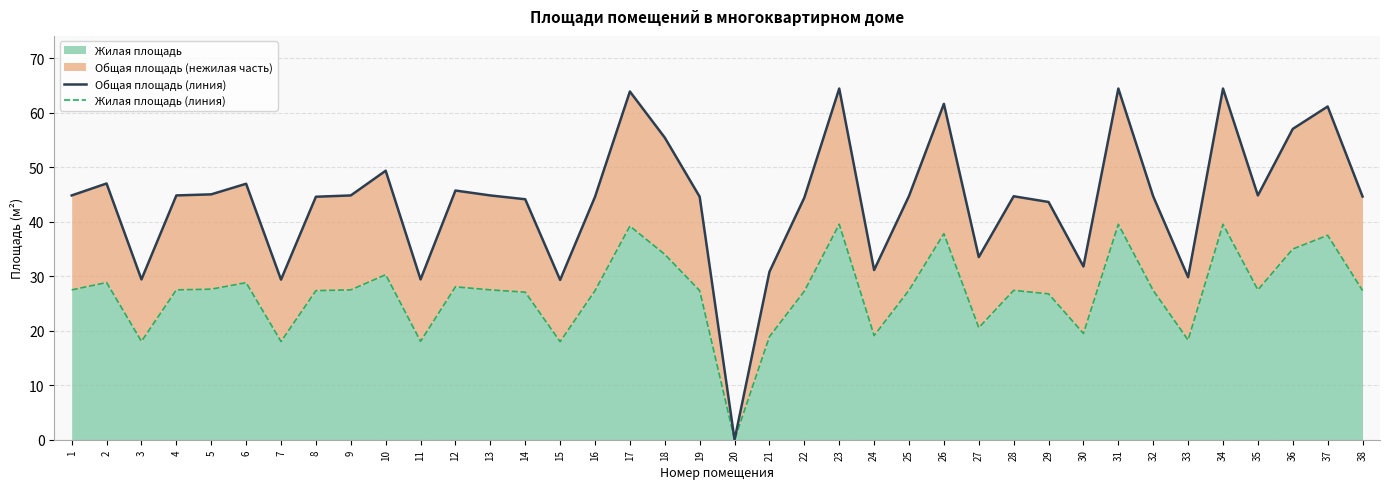

Reading left to right, list all the values displayed in this chart.

Общая площадь (линия): 1=44.8	2=47.0	3=29.4	4=44.8	5=45.0	6=46.9	7=29.4	8=44.6	9=44.8	10=49.3	11=29.4	12=45.7	13=44.8	14=44.1	15=29.3	16=44.5	17=63.9	18=55.4	19=44.6	20=0.0	21=30.8	22=44.4	23=64.4	24=31.1	25=44.7	26=61.6	27=33.5	28=44.6	29=43.6	30=31.8	31=64.4	32=44.6	33=29.8	34=64.4	35=44.8	36=57.0	37=61.1	38=44.6
Жилая площадь (линия): 1=27.5	2=28.8	3=18.0	4=27.5	5=27.6	6=28.8	7=18.0	8=27.3	9=27.5	10=30.3	11=18.0	12=28.0	13=27.5	14=27.1	15=18.0	16=27.3	17=39.2	18=34.0	19=27.3	20=0.0	21=18.9	22=27.2	23=39.5	24=19.1	25=27.4	26=37.8	27=20.6	28=27.4	29=26.8	30=19.5	31=39.5	32=27.4	33=18.3	34=39.5	35=27.5	36=35.0	37=37.5	38=27.4